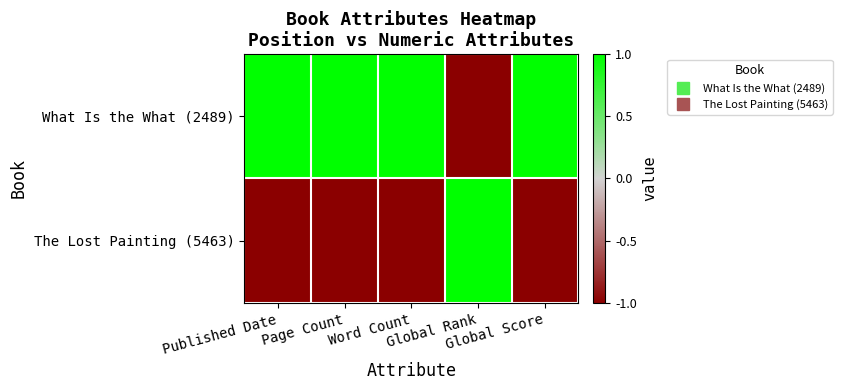

Reading left to right, list all the values displayed in this chart.

What Is the What (2489): Published Date=1	Page Count=1	Word Count=1	Global Rank=-1	Global Score=1
The Lost Painting (5463): Published Date=-1	Page Count=-1	Word Count=-1	Global Rank=1	Global Score=-1